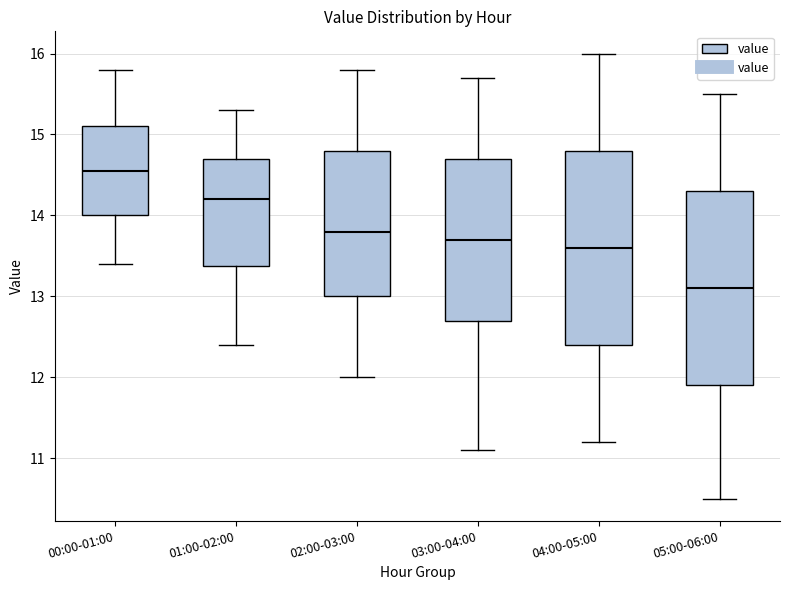

Where does the upper whisker of the box for 03:00-04:00 end on the y-axis? The values are not printed on the chart, so give them approximately, as read against the axis.

15.7